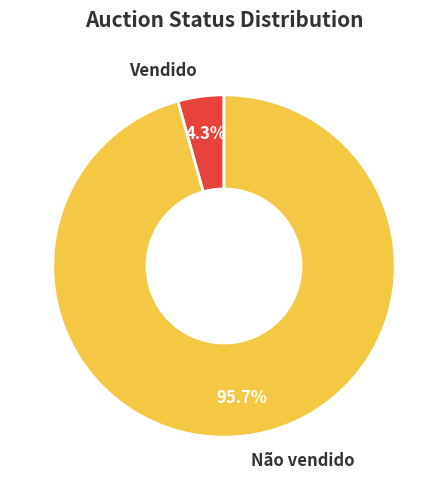

Is there a majority slice in this chart?

Yes